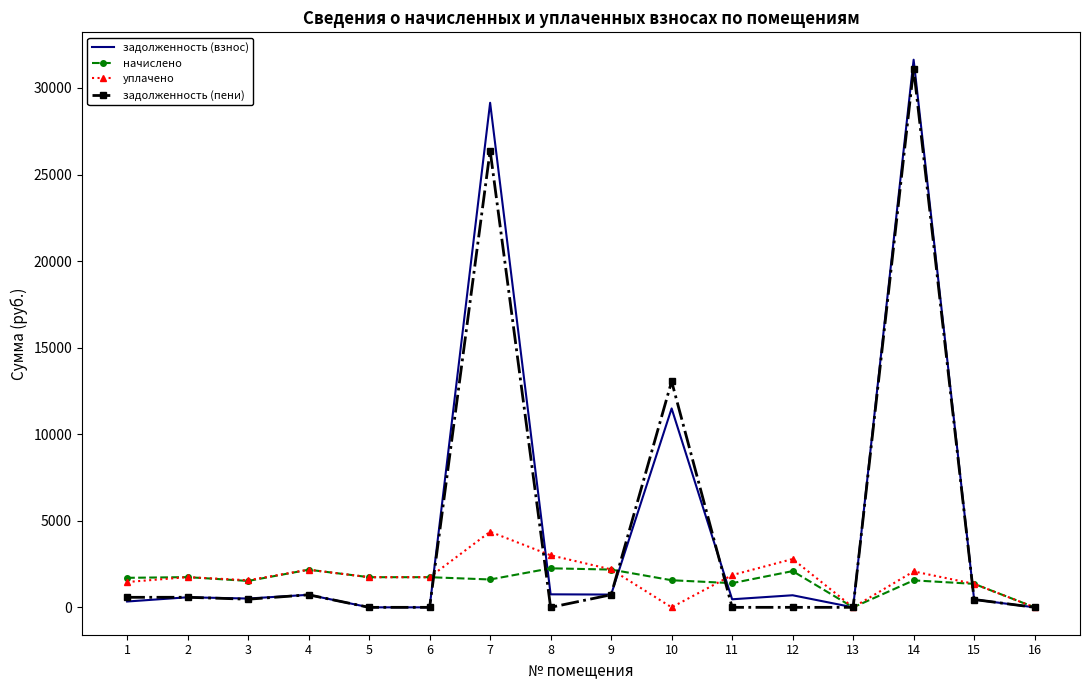

What is the maximum value for начислено?

2254.6